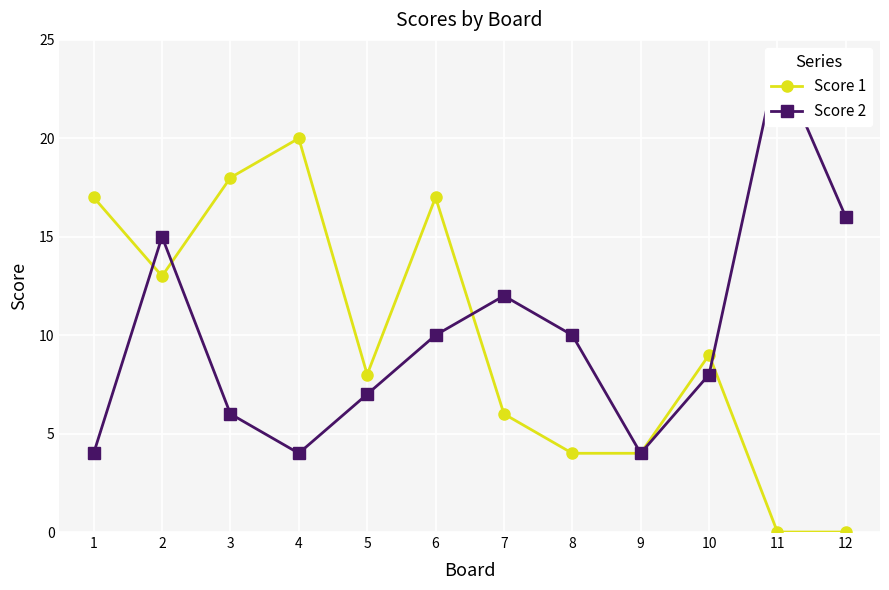

Reading right to left, transcribe all the data shown in this chart.

Score 1: 0	0	9	4	4	6	17	8	20	18	13	17
Score 2: 16	24	8	4	10	12	10	7	4	6	15	4